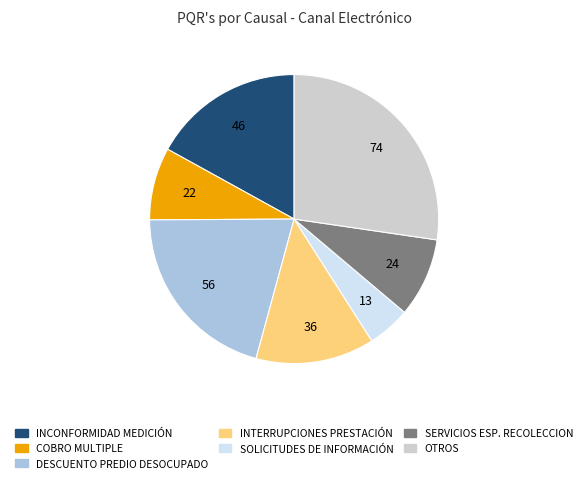

How many segments does this pie chart have?

7